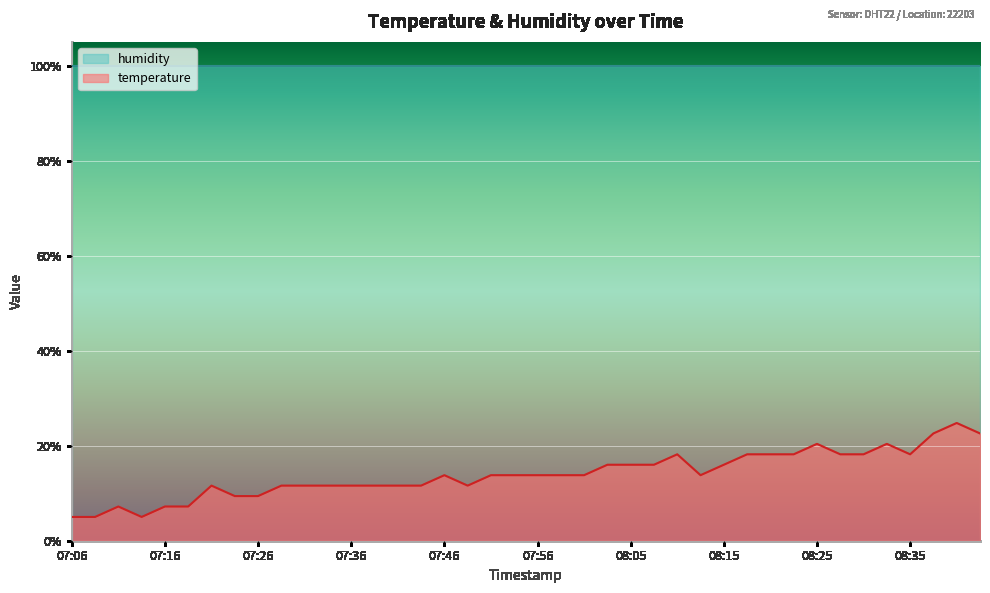

What is the change in value from 08:18 to 08:40?

+6.6